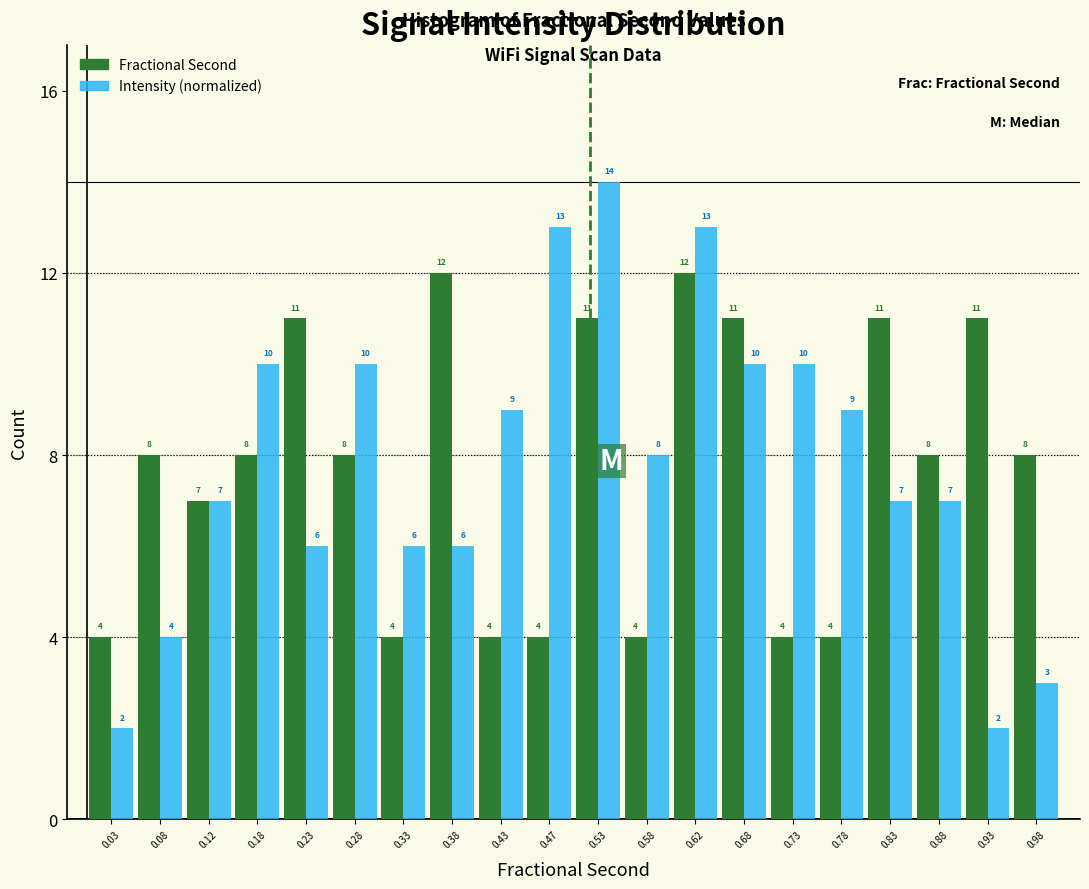

Reading left to right, list every range on the x-axis with the height of the bar of each series over it.

0.00 to 0.05: Fractional Second=4	Intensity (normalized)=2
0.05 to 0.10: Fractional Second=8	Intensity (normalized)=4
0.10 to 0.15: Fractional Second=7	Intensity (normalized)=7
0.15 to 0.20: Fractional Second=8	Intensity (normalized)=10
0.20 to 0.25: Fractional Second=11	Intensity (normalized)=6
0.25 to 0.30: Fractional Second=8	Intensity (normalized)=10
0.30 to 0.35: Fractional Second=4	Intensity (normalized)=6
0.35 to 0.40: Fractional Second=12	Intensity (normalized)=6
0.40 to 0.45: Fractional Second=4	Intensity (normalized)=9
0.45 to 0.50: Fractional Second=4	Intensity (normalized)=13
0.50 to 0.55: Fractional Second=11	Intensity (normalized)=14
0.55 to 0.60: Fractional Second=4	Intensity (normalized)=8
0.60 to 0.65: Fractional Second=12	Intensity (normalized)=13
0.65 to 0.70: Fractional Second=11	Intensity (normalized)=10
0.70 to 0.75: Fractional Second=4	Intensity (normalized)=10
0.75 to 0.80: Fractional Second=4	Intensity (normalized)=9
0.80 to 0.85: Fractional Second=11	Intensity (normalized)=7
0.85 to 0.90: Fractional Second=8	Intensity (normalized)=7
0.90 to 0.95: Fractional Second=11	Intensity (normalized)=2
0.95 to 1.00: Fractional Second=8	Intensity (normalized)=3